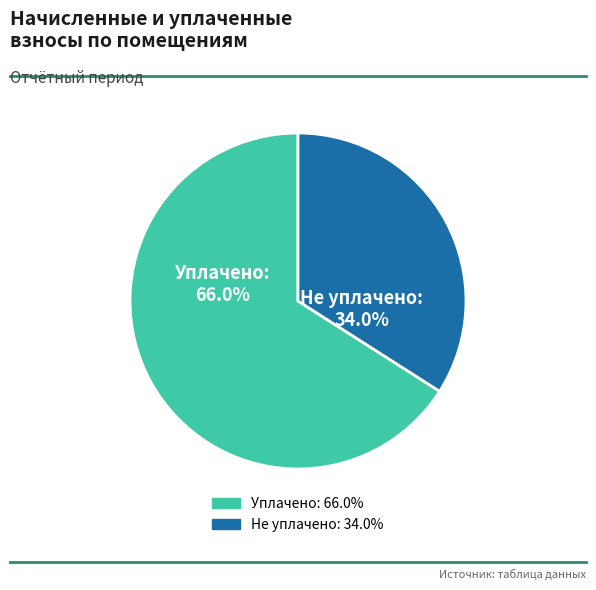

Is there any slice that represents more than half of the pie?

Yes